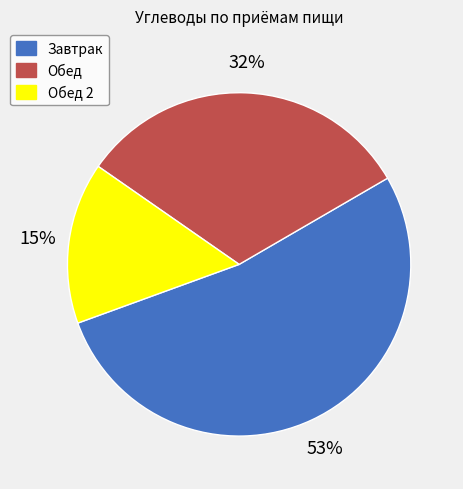

To the nearest percent, what is the average slice percentage?

33%